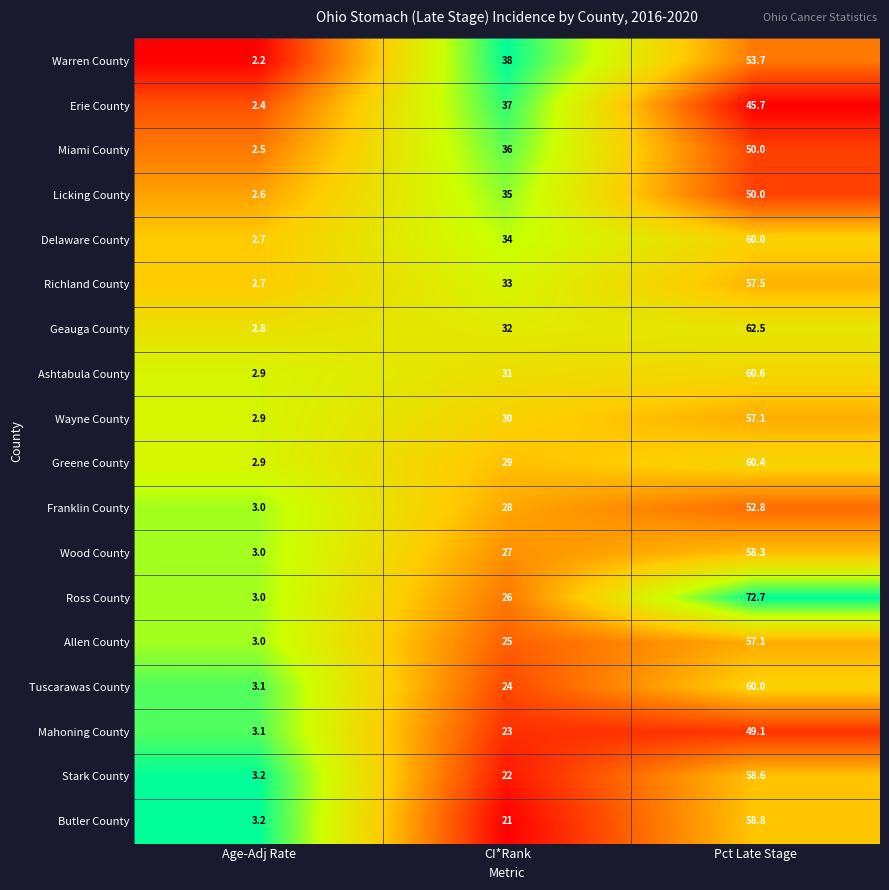

At which category is the sum across all series the highest?

Pct Late Stage